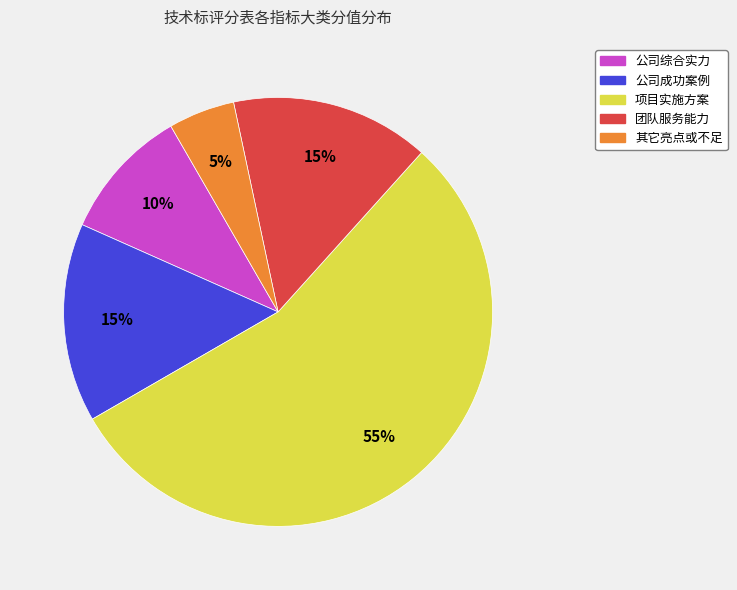

Between 项目实施方案 and 公司成功案例, which is larger?

项目实施方案